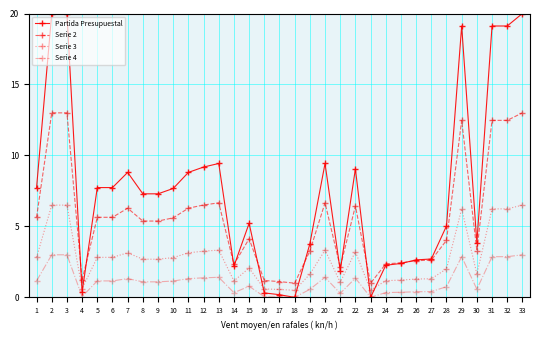

What is the value of the Partida Presupuestal point at the 9th from the left?

7.3